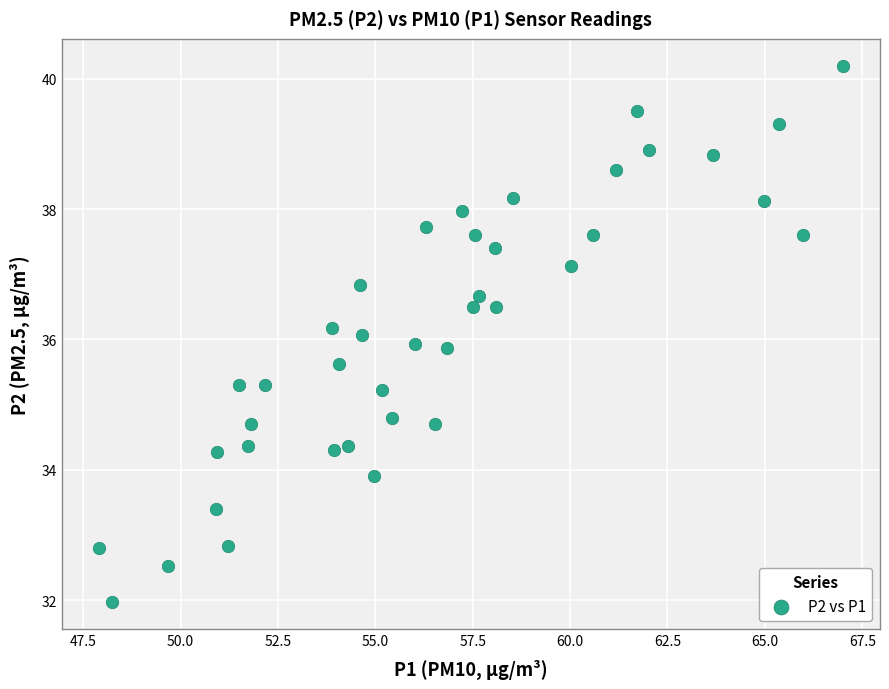

What is the range of Y values (max minus min)?

8.2